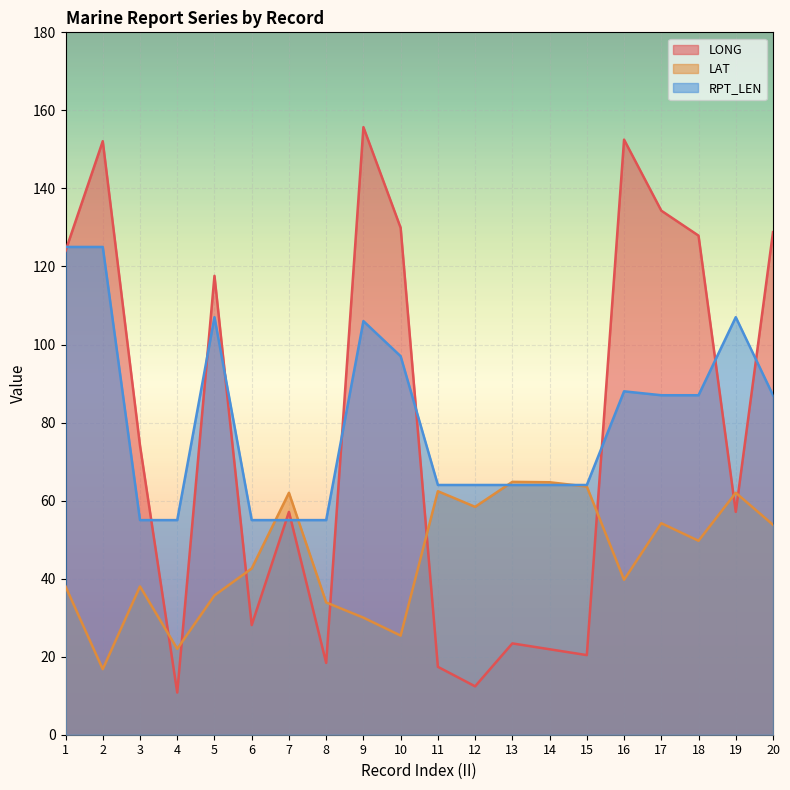

What are all the series names shown in the legend?

LONG, LAT, RPT_LEN